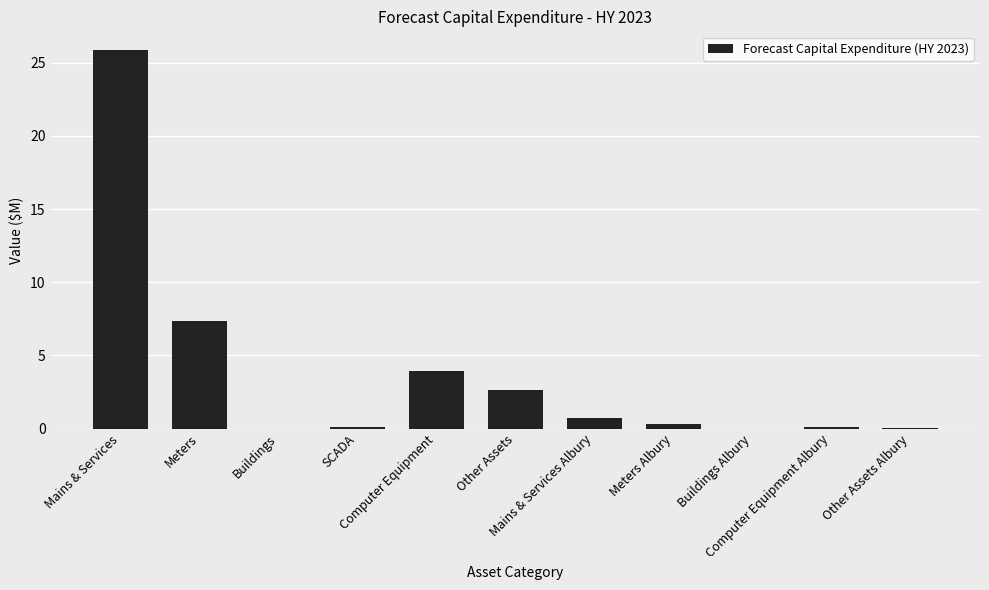

What is the sum of all values?

41.0